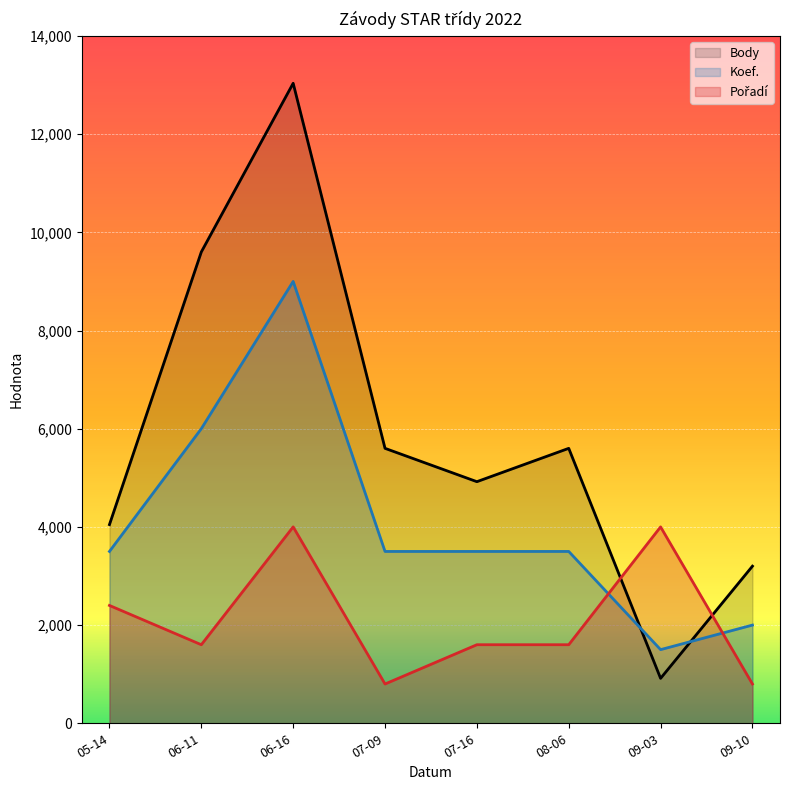

Which series ends up on top after the final intersection of Pořadí and Body?

Body